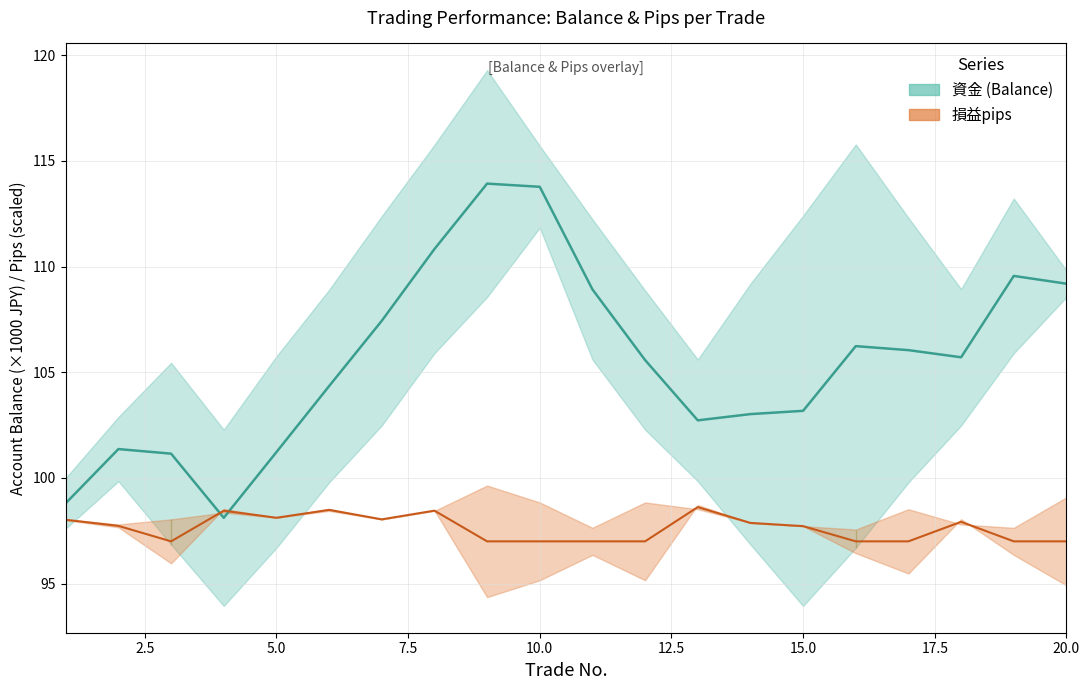

What is the value of the 資金 mid point at the 14th from the left?

103.0